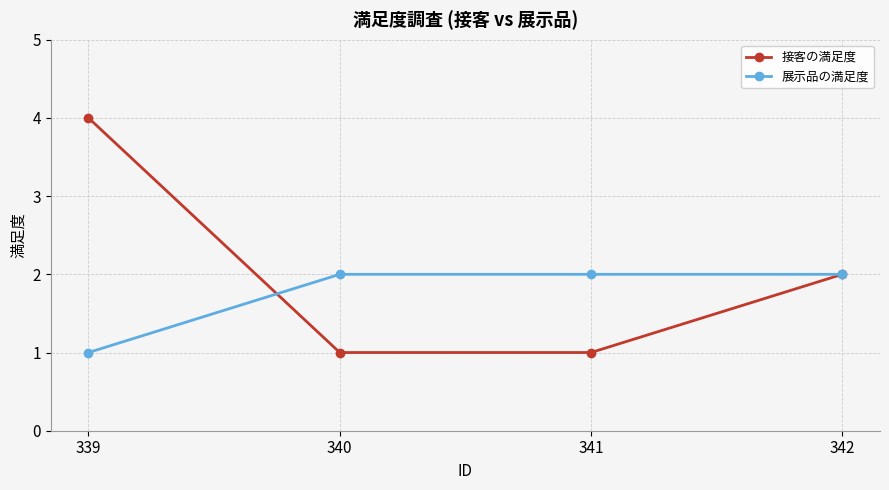

What is the highest value of the 展示品の満足度 series?

2